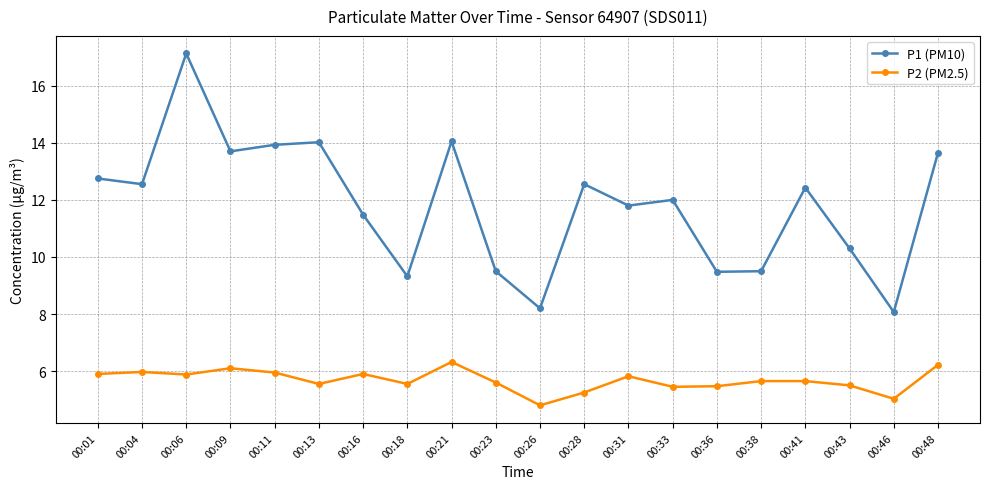

Is the value of P2 (PM2.5) at 00:43 greater than the value of P1 (PM10) at 00:13?

No